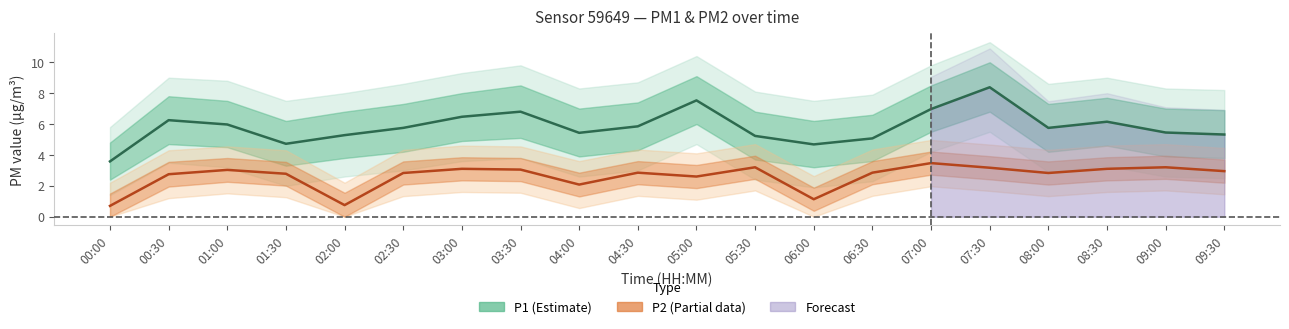

True or false: P2 (Partial) has more than 1 interior local peaks.

True